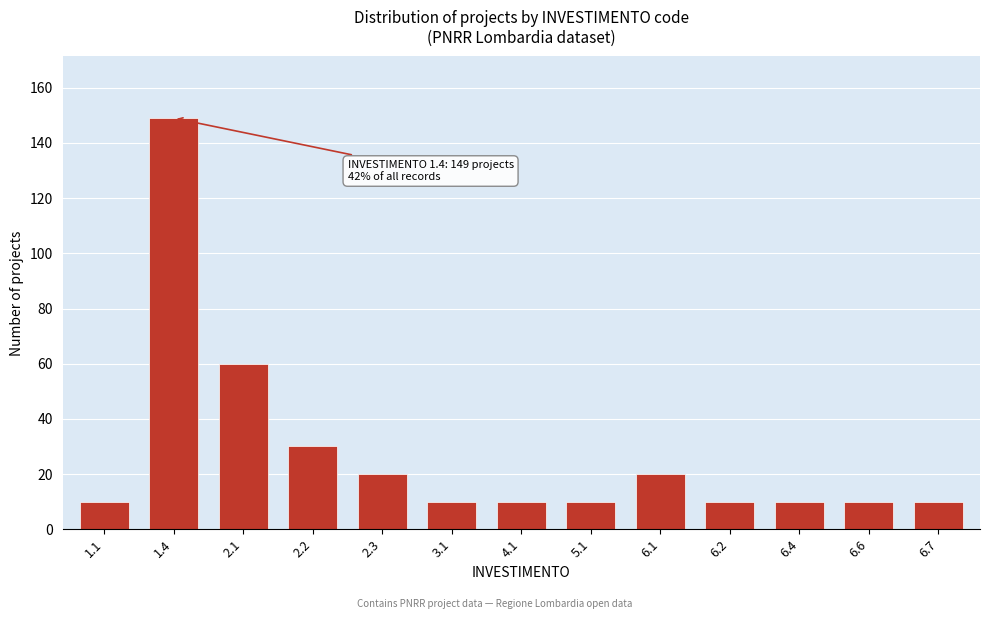

Reading right to left, what are all the values shown in this chart?

10	10	10	10	20	10	10	10	20	30	60	149	10